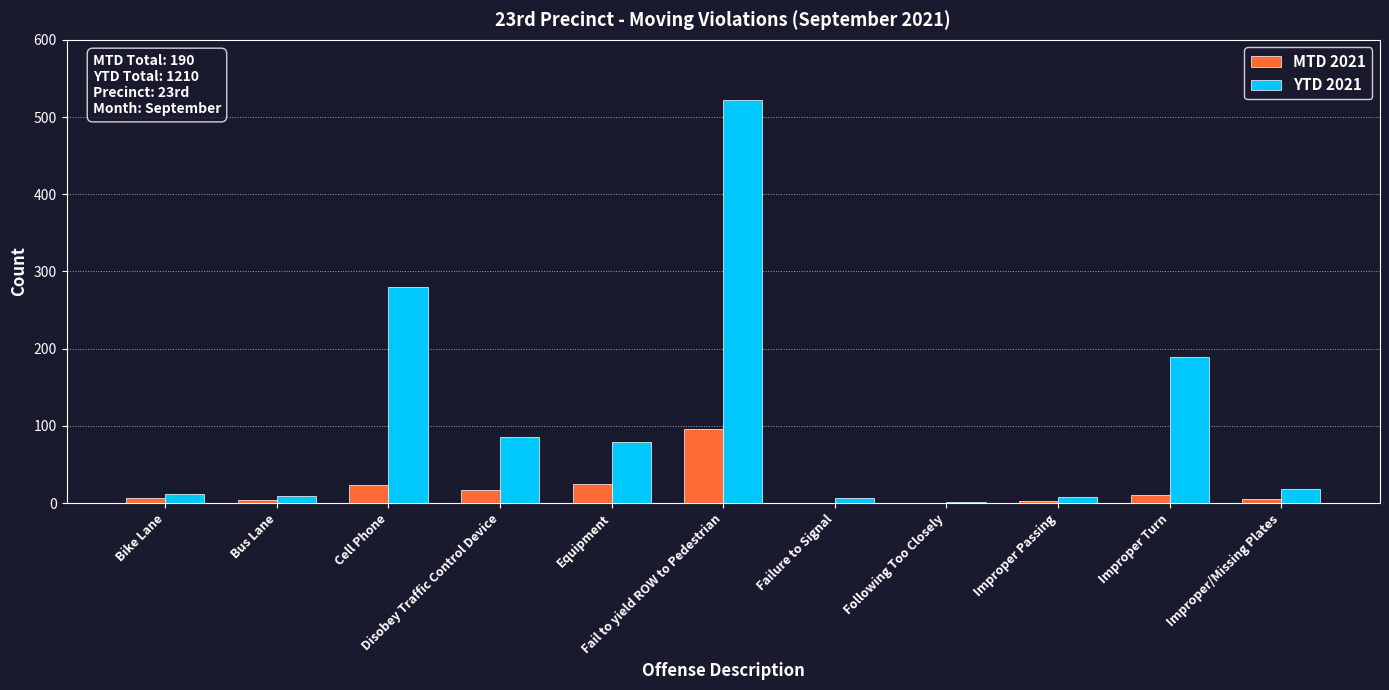

What is the average value of the MTD 2021 series?

17